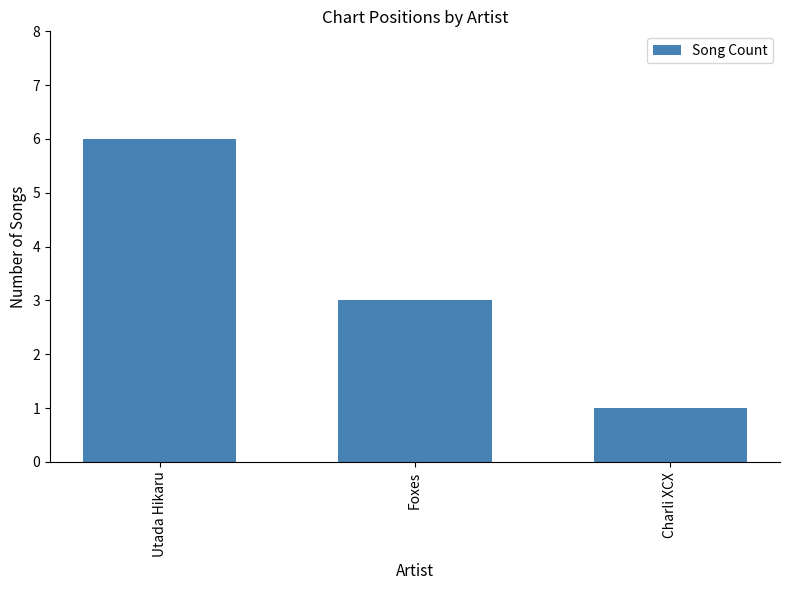

How many bars are there in total?

3